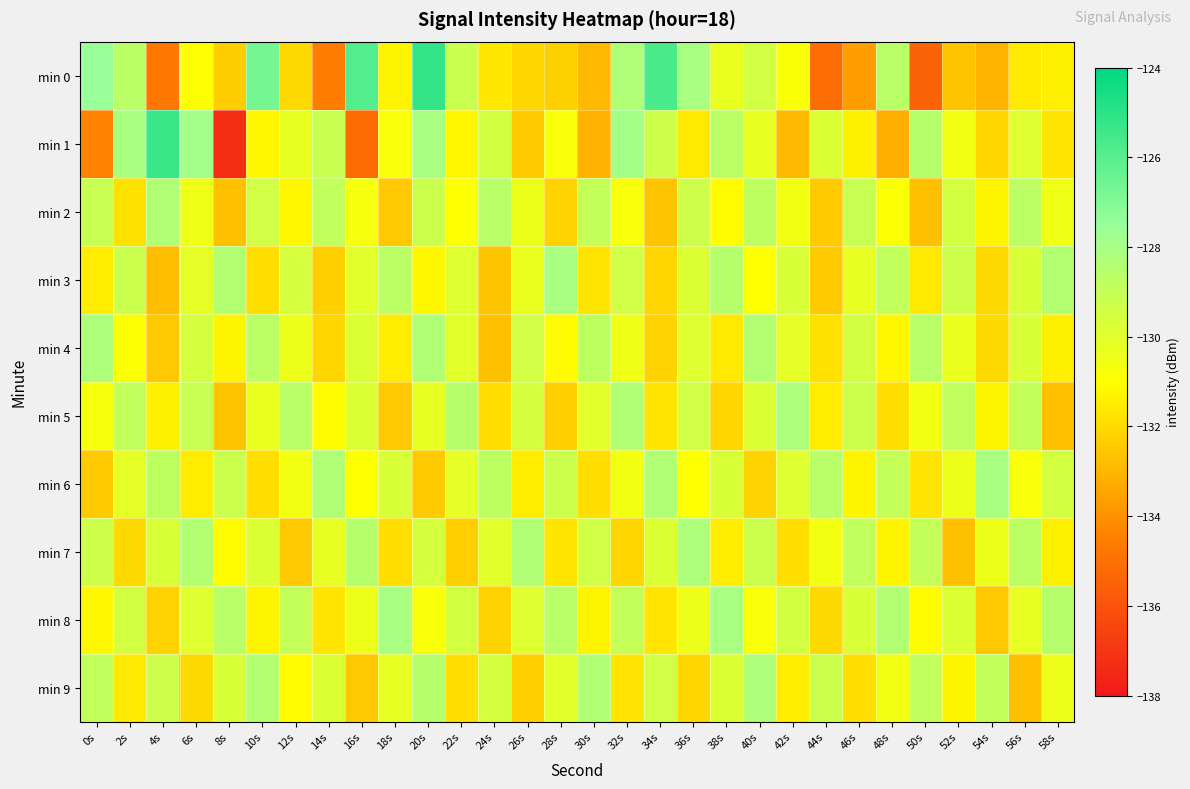

Reading right to left, what are all the values shown in this chart?

min 0: 58s=-131.4	56s=-131.6	54s=-133.0	52s=-132.6	50s=-135.4	48s=-128.6	46s=-133.6	44s=-135.1	42s=-130.8	40s=-129.4	38s=-130.3	36s=-128.1	34s=-125.7	32s=-128.3	30s=-132.9	28s=-132.3	26s=-132.1	24s=-131.6	22s=-129.1	20s=-125.2	18s=-131.3	16s=-125.9	14s=-134.6	12s=-132.0	10s=-126.7	8s=-132.3	6s=-130.9	4s=-134.8	2s=-128.7	0s=-127.5
min 1: 58s=-131.7	56s=-129.9	54s=-132.1	52s=-130.6	50s=-128.5	48s=-133.2	46s=-131.4	44s=-129.8	42s=-132.9	40s=-130.2	38s=-128.7	36s=-131.6	34s=-129.3	32s=-127.9	30s=-133.1	28s=-130.8	26s=-132.4	24s=-129.5	22s=-131.2	20s=-128.1	18s=-130.7	16s=-135.2	14s=-129.1	12s=-130.2	10s=-131.2	8s=-137.3	6s=-127.9	4s=-125.3	2s=-128.1	0s=-134.4
min 2: 58s=-130.5	56s=-128.7	54s=-131.3	52s=-129.5	50s=-132.7	48s=-130.9	46s=-129.1	44s=-132.4	42s=-130.6	40s=-128.8	38s=-131.1	36s=-129.3	34s=-132.6	32s=-130.8	30s=-129.0	28s=-132.2	26s=-130.4	24s=-128.6	22s=-131.0	20s=-129.2	18s=-132.5	16s=-130.7	14s=-128.9	12s=-131.2	10s=-129.4	8s=-132.7	6s=-130.5	4s=-128.3	2s=-131.8	0s=-129.1
min 3: 58s=-128.4	56s=-129.7	54s=-132.0	52s=-129.3	50s=-131.6	48s=-128.9	46s=-130.2	44s=-132.4	42s=-129.7	40s=-131.0	38s=-128.5	36s=-129.8	34s=-132.1	32s=-129.4	30s=-131.7	28s=-128.1	26s=-130.3	24s=-132.6	22s=-129.9	20s=-131.2	18s=-128.7	16s=-130.0	14s=-132.3	12s=-129.6	10s=-131.9	8s=-128.4	6s=-130.1	4s=-132.8	2s=-129.2	0s=-131.5
min 4: 58s=-131.4	56s=-129.7	54s=-132.0	52s=-130.3	50s=-128.6	48s=-131.2	46s=-129.5	44s=-131.8	42s=-130.1	40s=-128.4	38s=-131.6	36s=-129.9	34s=-132.2	32s=-130.5	30s=-128.8	28s=-131.1	26s=-129.4	24s=-132.7	22s=-130.0	20s=-128.3	18s=-131.5	16s=-129.8	14s=-132.1	12s=-130.4	10s=-128.7	8s=-131.3	6s=-129.6	4s=-132.5	2s=-130.9	0s=-128.2
min 5: 58s=-132.7	56s=-129.0	54s=-131.3	52s=-128.9	50s=-130.6	48s=-131.9	46s=-129.2	44s=-131.5	42s=-128.2	40s=-129.8	38s=-132.1	36s=-129.4	34s=-131.7	32s=-128.3	30s=-130.0	28s=-132.3	26s=-129.6	24s=-131.9	22s=-128.5	20s=-130.2	18s=-132.5	16s=-129.8	14s=-131.1	12s=-128.6	10s=-130.3	8s=-132.6	6s=-129.1	4s=-131.4	2s=-128.9	0s=-130.7
min 6: 58s=-129.5	56s=-130.8	54s=-128.1	52s=-130.4	50s=-131.7	48s=-129.0	46s=-131.3	44s=-128.6	42s=-129.9	40s=-132.2	38s=-129.7	36s=-131.0	34s=-128.3	32s=-130.6	30s=-131.9	28s=-129.2	26s=-131.5	24s=-128.8	22s=-130.1	20s=-132.4	18s=-129.7	16s=-131.0	14s=-128.3	12s=-130.6	10s=-131.9	8s=-129.2	6s=-131.5	4s=-128.8	2s=-130.1	0s=-132.4
min 7: 58s=-131.4	56s=-128.7	54s=-130.4	52s=-132.7	50s=-129.0	48s=-131.3	46s=-128.9	44s=-130.6	42s=-131.9	40s=-129.2	38s=-131.5	36s=-128.2	34s=-129.8	32s=-132.1	30s=-129.4	28s=-131.7	26s=-128.3	24s=-130.0	22s=-132.3	20s=-129.6	18s=-131.9	16s=-128.5	14s=-130.2	12s=-132.5	10s=-129.8	8s=-131.1	6s=-128.4	4s=-129.7	2s=-132.0	0s=-129.3
min 8: 58s=-128.5	56s=-130.2	54s=-132.5	52s=-129.8	50s=-131.1	48s=-128.4	46s=-129.7	44s=-132.0	42s=-129.5	40s=-130.8	38s=-128.1	36s=-130.4	34s=-131.7	32s=-129.0	30s=-131.3	28s=-128.6	26s=-129.9	24s=-132.2	22s=-129.5	20s=-130.8	18s=-128.1	16s=-130.4	14s=-131.7	12s=-129.0	10s=-131.3	8s=-128.6	6s=-129.9	4s=-132.2	2s=-129.5	0s=-131.2
min 9: 58s=-130.4	56s=-132.7	54s=-129.0	52s=-131.3	50s=-128.9	48s=-130.6	46s=-131.9	44s=-129.2	42s=-131.5	40s=-128.2	38s=-129.8	36s=-132.1	34s=-129.4	32s=-131.7	30s=-128.3	28s=-130.0	26s=-132.3	24s=-129.6	22s=-131.9	20s=-128.5	18s=-130.2	16s=-132.5	14s=-129.8	12s=-131.1	10s=-128.4	8s=-129.7	6s=-132.0	4s=-129.3	2s=-131.6	0s=-128.9